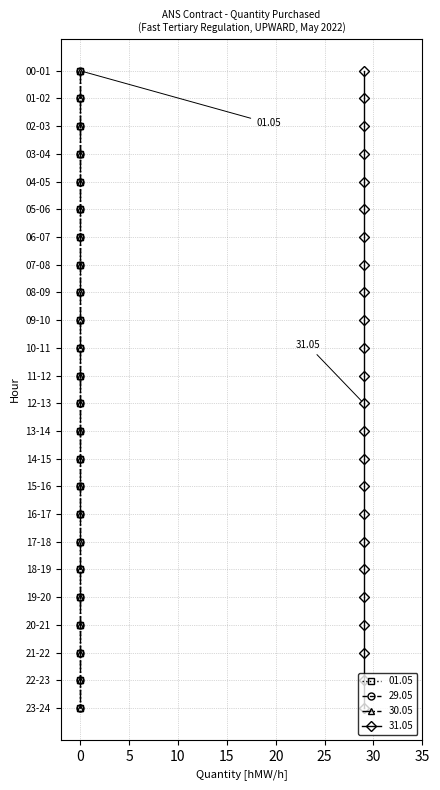

Reading left to right, extract all data points from this chart.

01.05: 0	0	0	0	0	0	0	0	0	0	0	0	0	0	0	0	0	0	0	0	0	0	0	0
29.05: 0	0	0	0	0	0	0	0	0	0	0	0	0	0	0	0	0	0	0	0	0	0	0	0
30.05: 0	0	0	0	0	0	0	0	0	0	0	0	0	0	0	0	0	0	0	0	0	0	0	0
31.05: 29	29	29	29	29	29	29	29	29	29	29	29	29	29	29	29	29	29	29	29	29	29	29	29